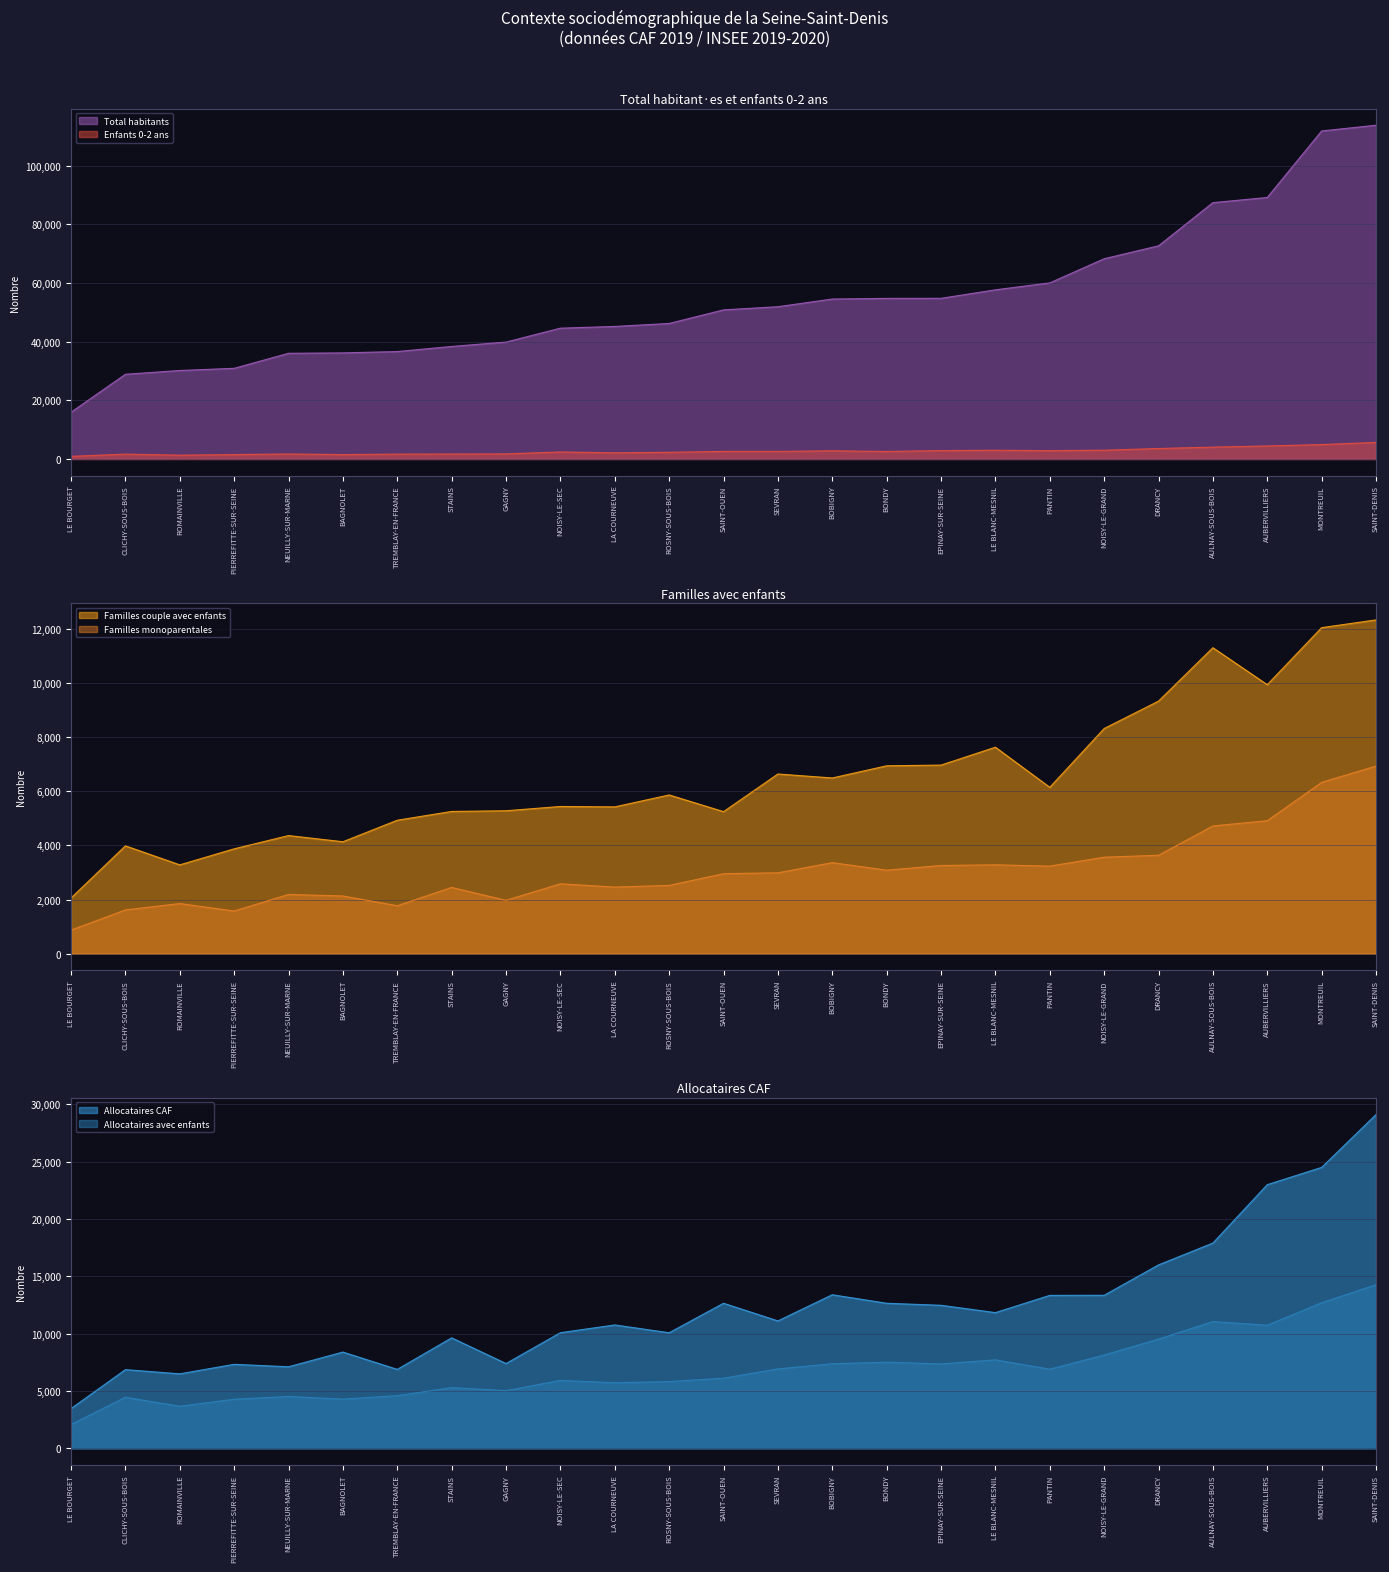

Which has a higher value, NOISY-LE-GRAND or BAGNOLET?

NOISY-LE-GRAND